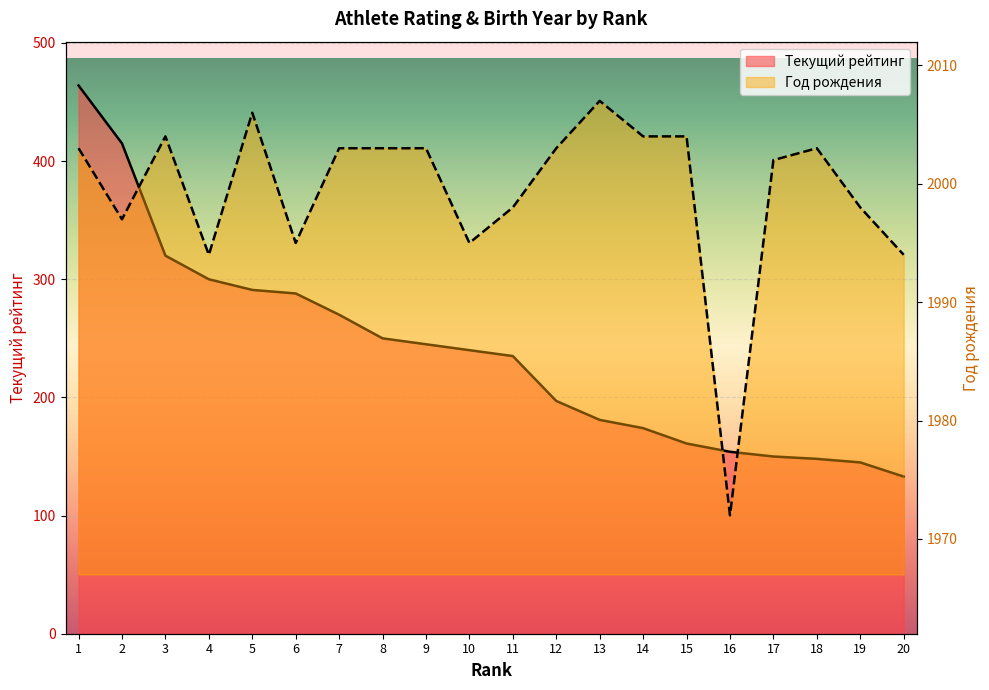

What are all the series names shown in the legend?

Текущий рейтинг, Год рождения